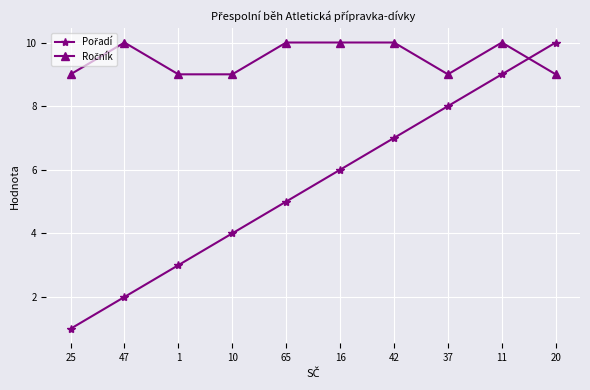

What position from the right is 1?

8